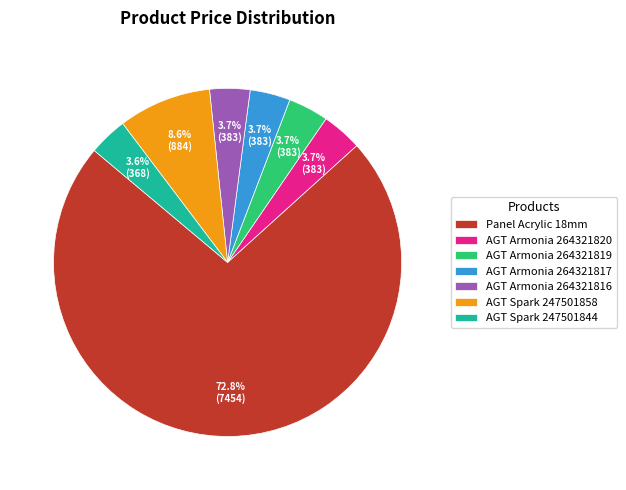

Between AGT Spark 247501858 and AGT Spark 247501844, which is larger?

AGT Spark 247501858